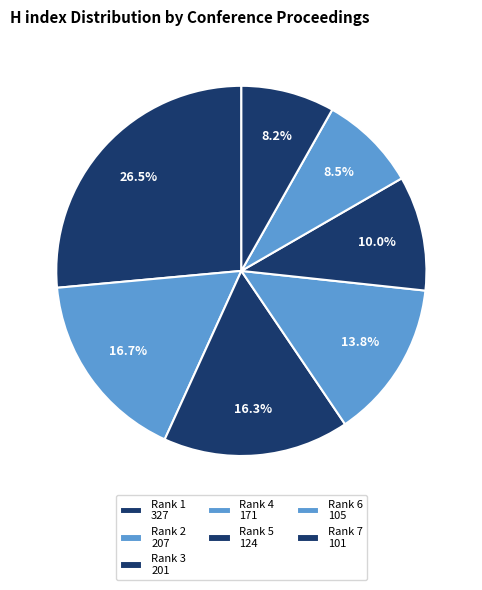

How many segments does this pie chart have?

7